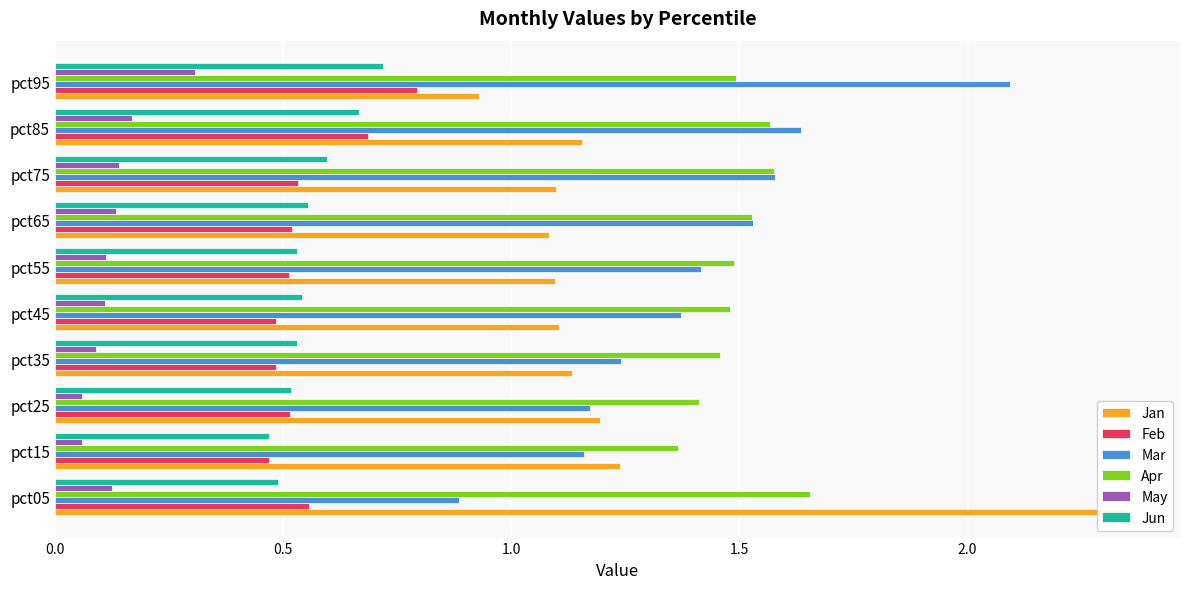

Between pct05 and pct75, which series saw the biggest shift?

Jan